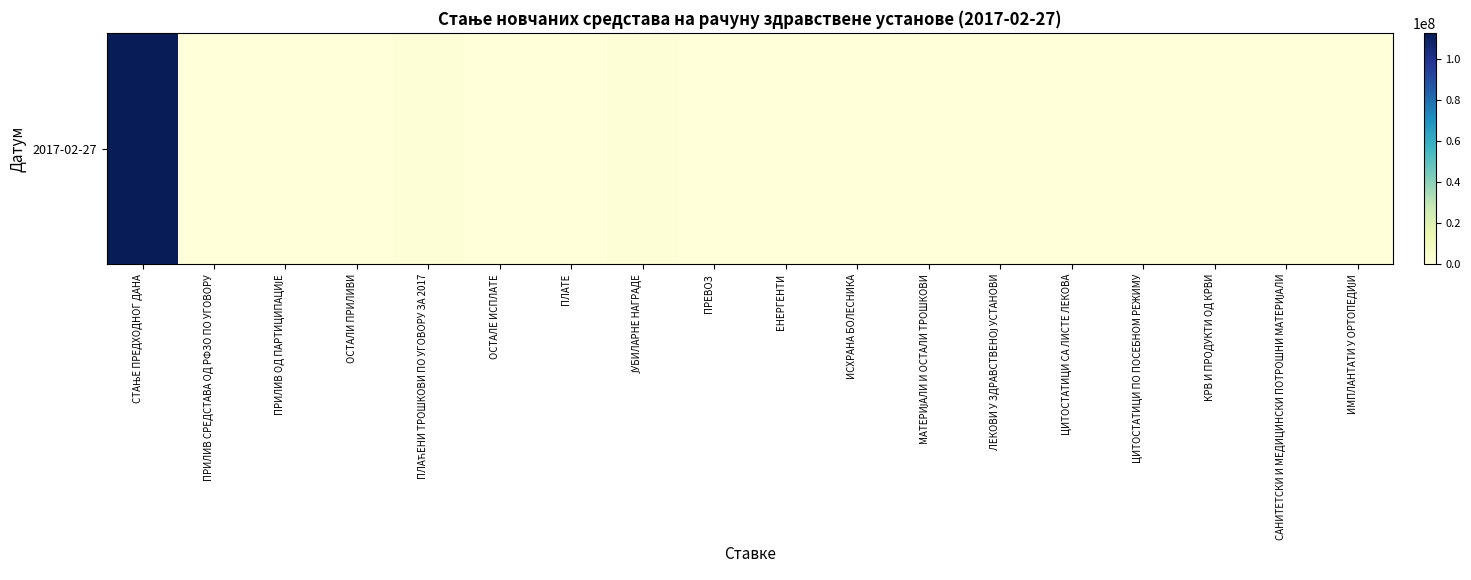

List the labels in order of value, smallest first.

ПРИЛИВ СРЕДСТАВА ОД РФЗО ПО УГОВОРУ, ОСТАЛЕ ИСПЛАТЕ, ПЛАТЕ, ПРЕВОЗ, ЕНЕРГЕНТИ, ИСХРАНА БОЛЕСНИКА, ЛЕКОВИ У ЗДРАВСТВЕНОЈ УСТАНОВИ, ЦИТОСТАТИЦИ СА ЛИСТЕ ЛЕКОВА, ЦИТОСТАТИЦИ ПО ПОСЕБНОМ РЕЖИМУ, КРВ И ПРОДУКТИ ОД КРВИ, САНИТЕТСКИ И МЕДИЦИНСКИ ПОТРОШНИ МАТЕРИЈАЛИ, ИМПЛАНТАТИ У ОРТОПЕДИЈИ, ПРИЛИВ ОД ПАРТИЦИПАЦИЈЕ, МАТЕРИЈАЛИ И ОСТАЛИ ТРОШКОВИ, ОСТАЛИ ПРИЛИВИ, ЈУБИЛАРНЕ НАГРАДЕ, ПЛАЋЕНИ ТРОШКОВИ ПО УГОВОРУ ЗА 2017, СТАЊЕ ПРЕДХОДНОГ ДАНА